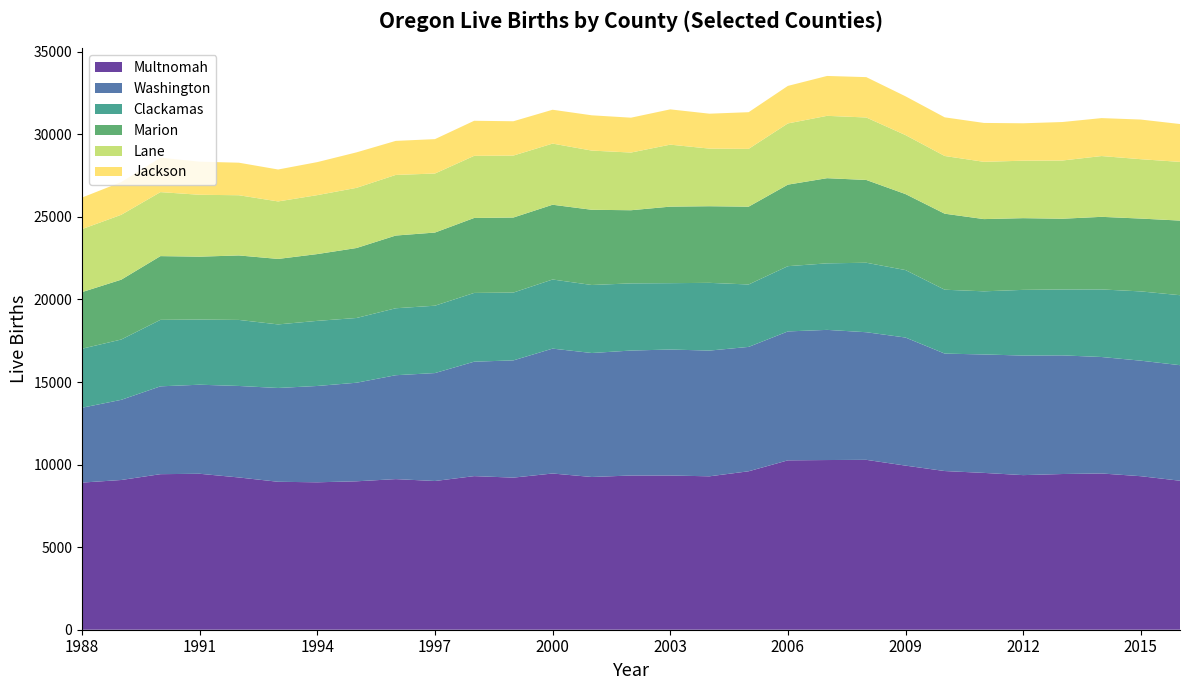

Reading right to left, extract all data points from this chart.

Multnomah: 2016=9023	2015=9298	2014=9463	2013=9430	2012=9363	2011=9498	2010=9610	2009=9939	2008=10289	2007=10277	2006=10258	2005=9596	2004=9291	2003=9340	2002=9340	2001=9250	2000=9461	1999=9212	1998=9303	1997=9007	1996=9122	1995=8989	1994=8929	1993=8960	1992=9221	1991=9445	1990=9421	1989=9068	1988=8911
Washington: 2016=6999	2015=6997	2014=7054	2013=7186	2012=7242	2011=7173	2010=7113	2009=7757	2008=7729	2007=7883	2006=7808	2005=7533	2004=7615	2003=7630	2002=7568	2001=7509	2000=7564	1999=7100	1998=6931	1997=6537	1996=6292	1995=5970	1994=5834	1993=5681	1992=5542	1991=5394	1990=5320	1989=4855	1988=4534
Clackamas: 2016=4238	2015=4195	2014=4092	2013=3991	2012=3978	2011=3824	2010=3869	2009=4086	2008=4208	2007=4029	2006=3952	2005=3780	2004=4102	2003=4019	2002=4068	2001=4119	2000=4186	1999=4107	1998=4164	1997=4080	1996=4055	1995=3921	1994=3943	1993=3850	1992=4000	1991=3945	1990=4027	1989=3653	1988=3573
Marion: 2016=4519	2015=4411	2014=4397	2013=4284	2012=4343	2011=4374	2010=4604	2009=4602	2008=5013	2007=5158	2006=4938	2005=4713	2004=4641	2003=4635	2002=4430	2001=4555	2000=4528	1999=4545	1998=4540	1997=4430	1996=4404	1995=4238	1994=4045	1993=3966	1992=3905	1991=3810	1990=3859	1989=3624	1988=3430
Lane: 2016=3555	2015=3596	2014=3682	2013=3526	2012=3480	2011=3469	2010=3495	2009=3573	2008=3784	2007=3776	2006=3707	2005=3501	2004=3489	2003=3754	2002=3494	2001=3585	2000=3703	1999=3752	1998=3762	1997=3575	1996=3671	1995=3644	1994=3570	1993=3482	1992=3646	1991=3748	1990=3876	1989=3930	1988=3815
Jackson: 2016=2293	2015=2401	2014=2298	2013=2331	2012=2266	2011=2355	2010=2341	2009=2349	2008=2444	2007=2416	2006=2273	2005=2221	2004=2115	2003=2137	2002=2111	2001=2137	2000=2050	1999=2079	1998=2124	1997=2083	1996=2062	1995=2149	1994=2000	1993=1934	1992=1971	1991=2004	1990=2086	1989=1981	1988=1910